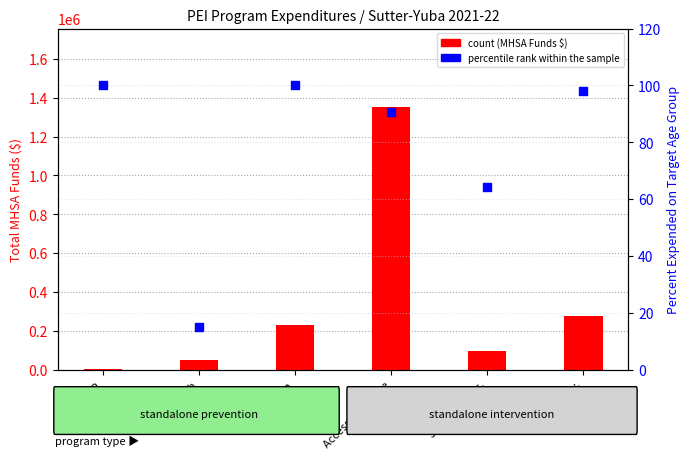

Which series reaches the minimum Y coordinate?

percentile rank within sample